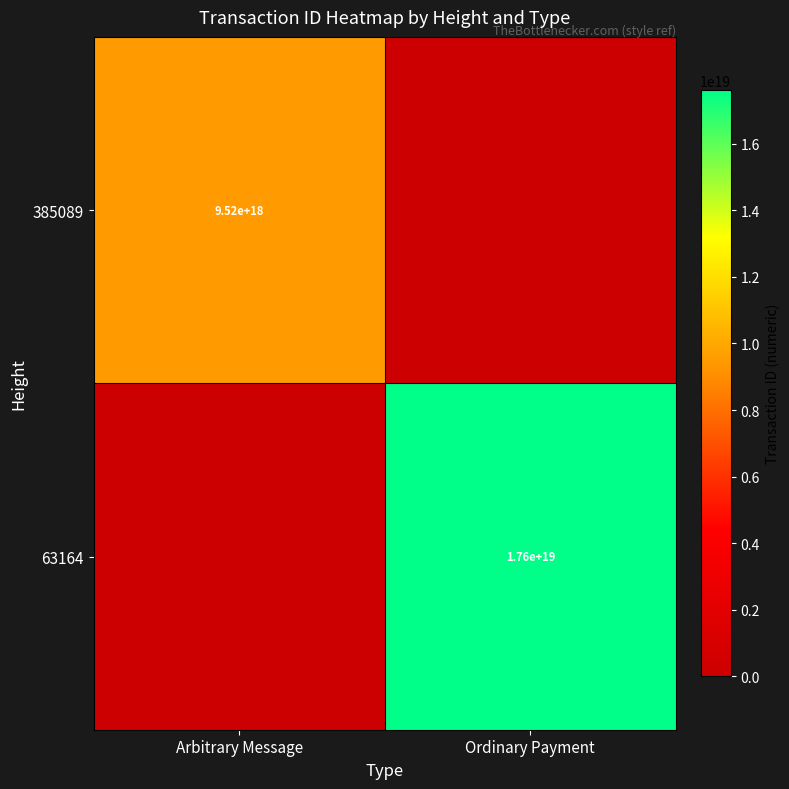

How many data points does each series have?

2